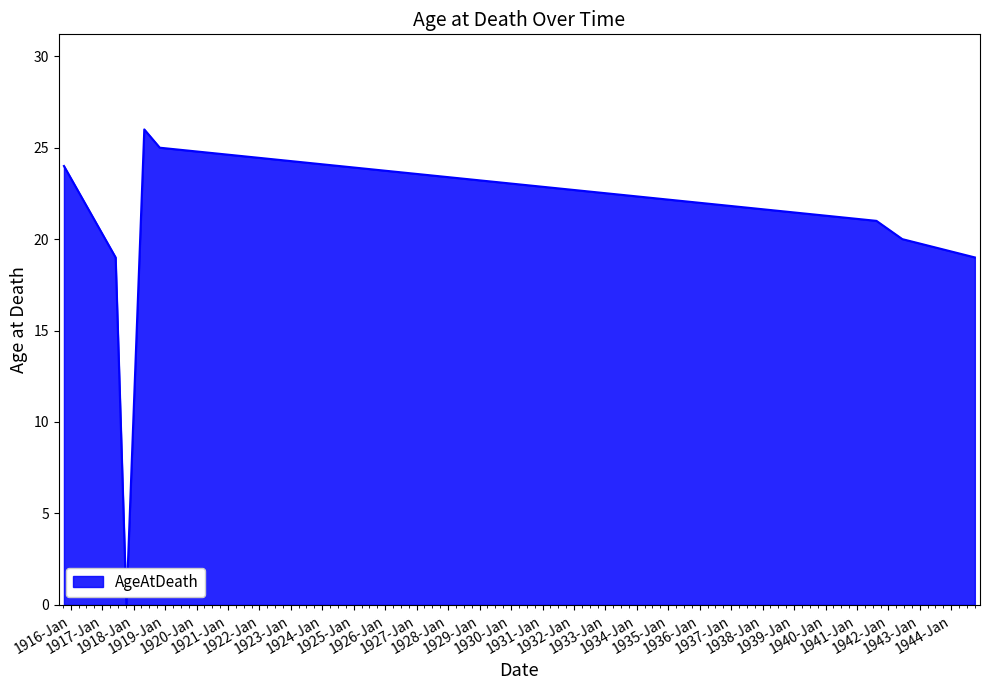

Does the chart have visible grid lines?

No